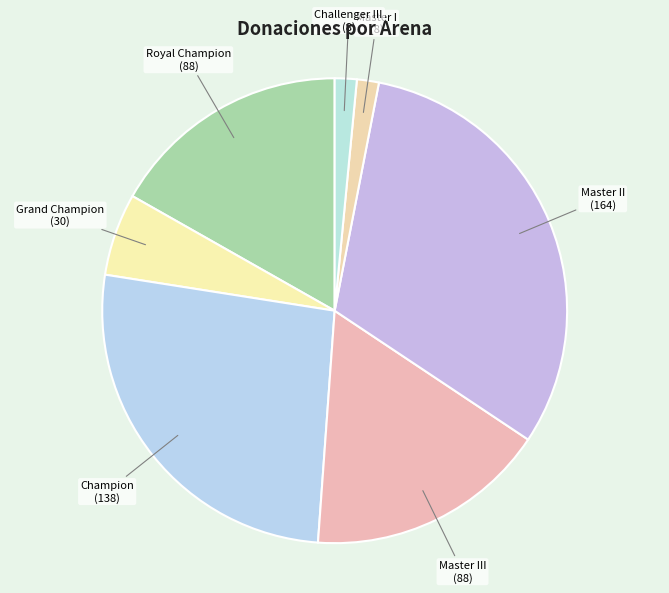

Which category has the biggest portion of the pie?

Master II